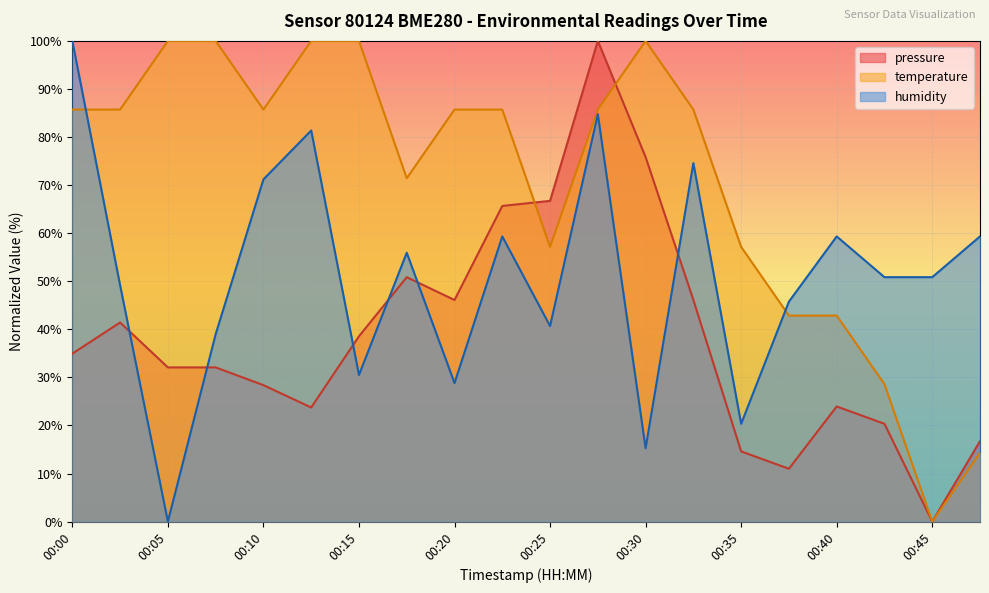

List the series in order of their overall mean, highest first.

temperature, humidity, pressure